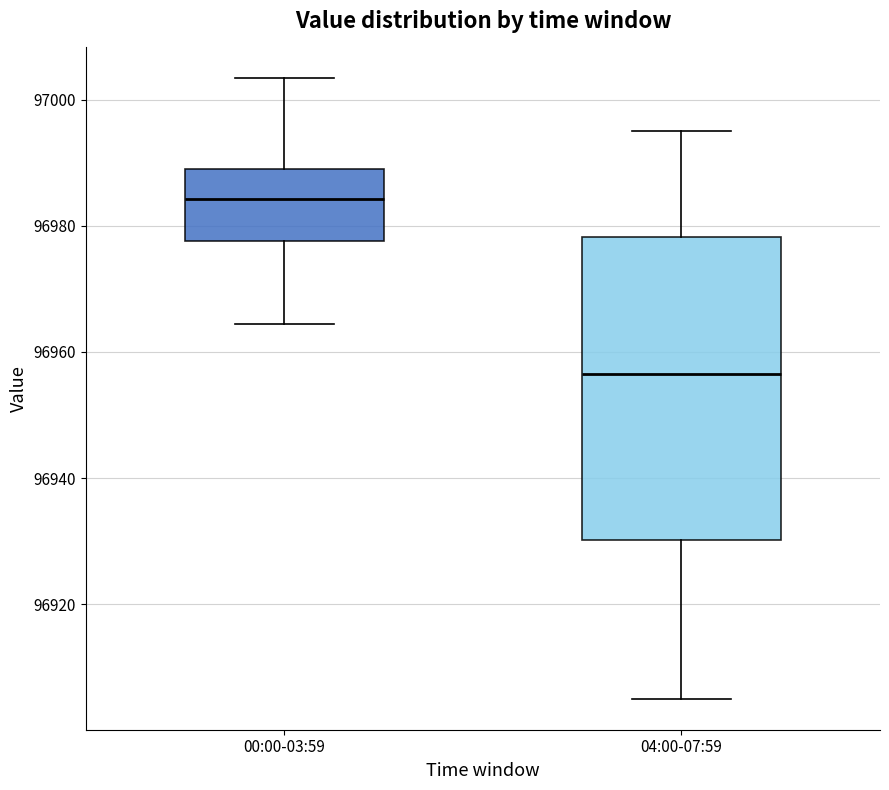

Which box is the tallest, from its lower edge to its upper edge?

04:00-07:59